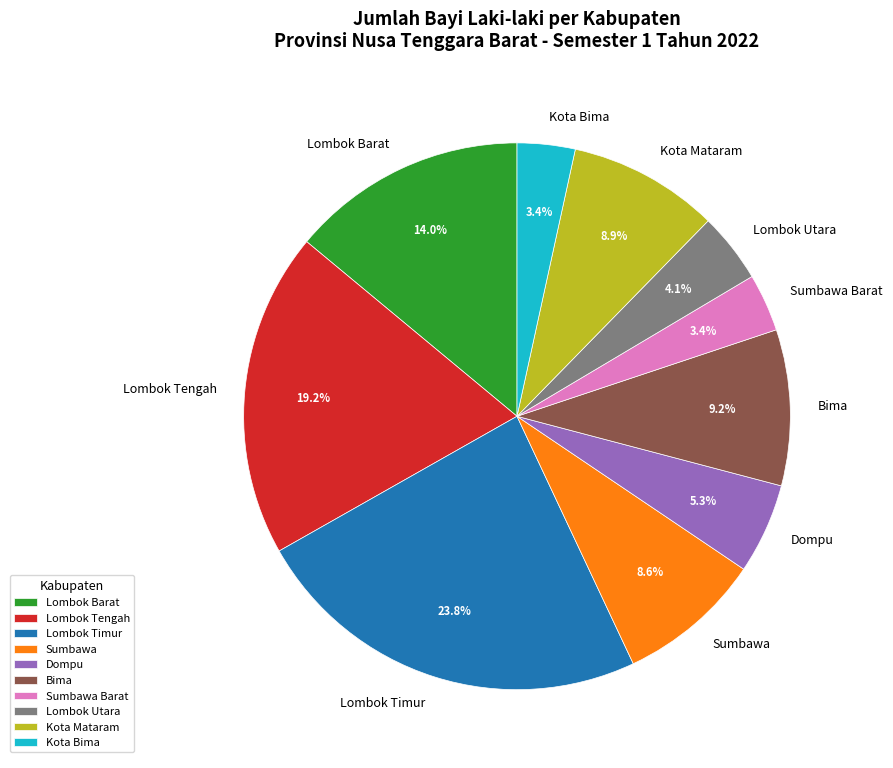

What is the total percentage of Lombok Utara and Lombok Barat?

18.1%